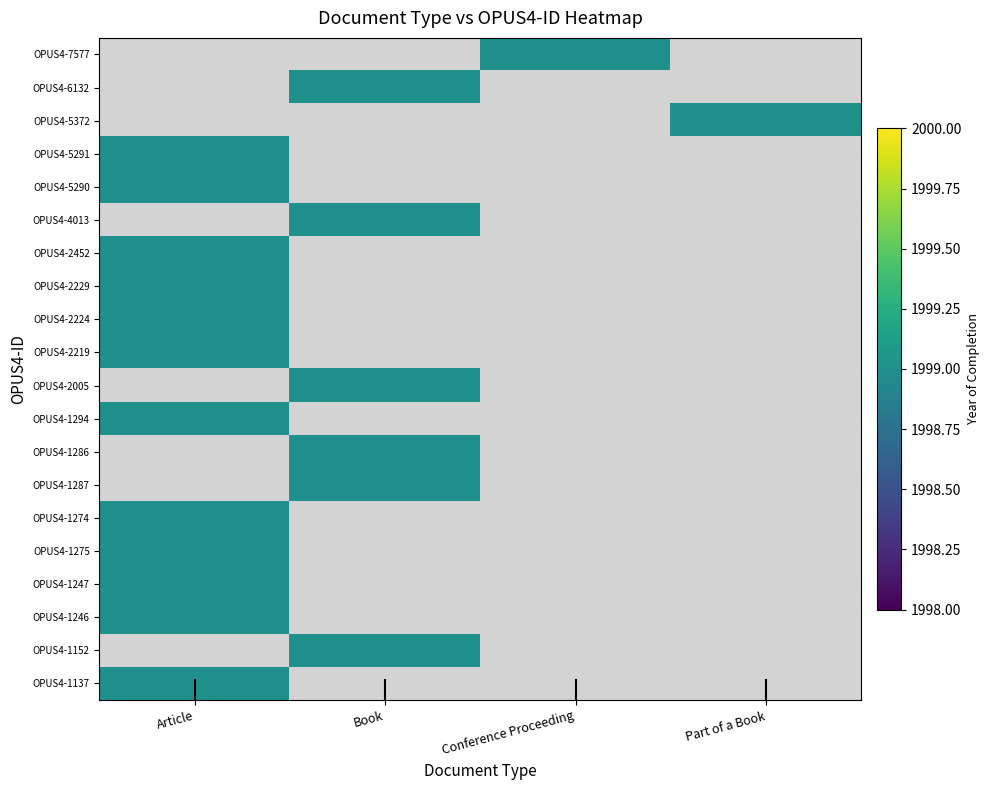

Which has a higher value, Book or Part of a Book?

Part of a Book